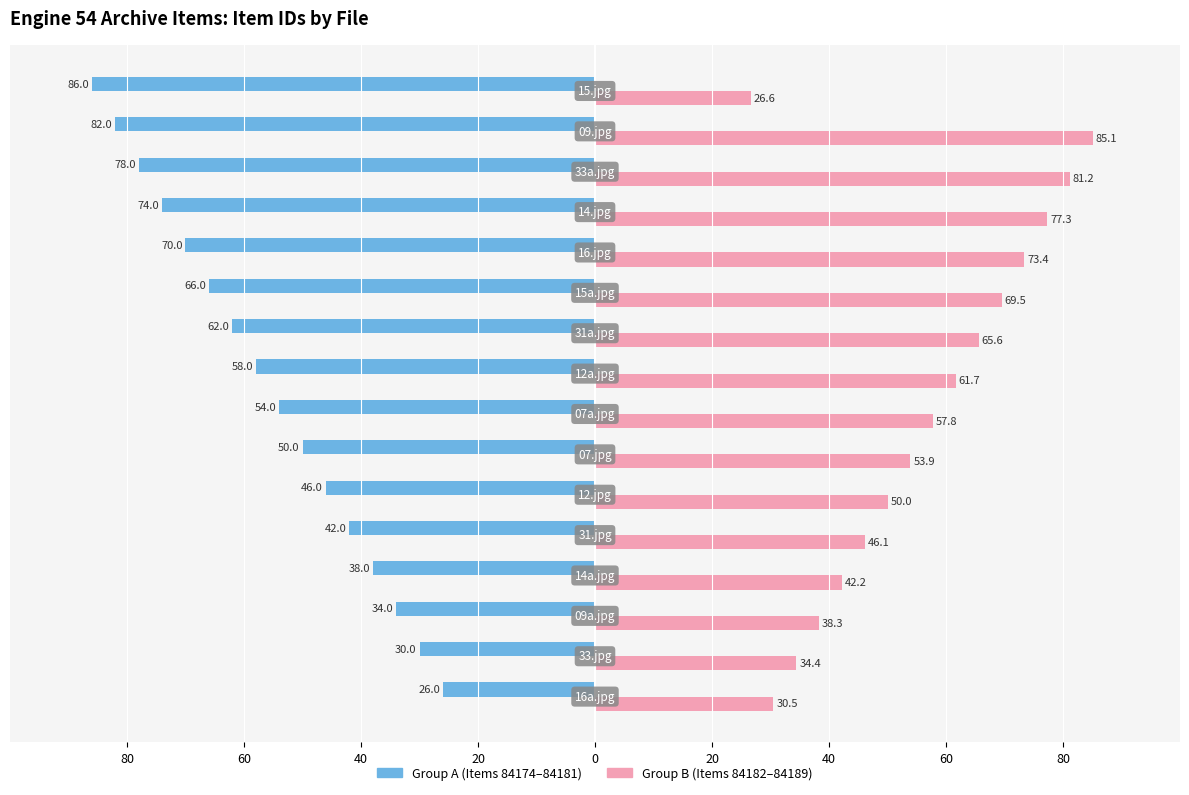

The Group A (84174-81) series shows -23.2 at 0. True or false?

False